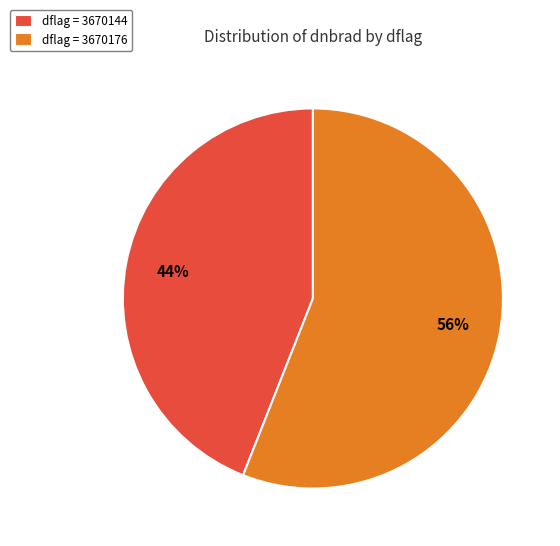

Is there a majority slice in this chart?

Yes